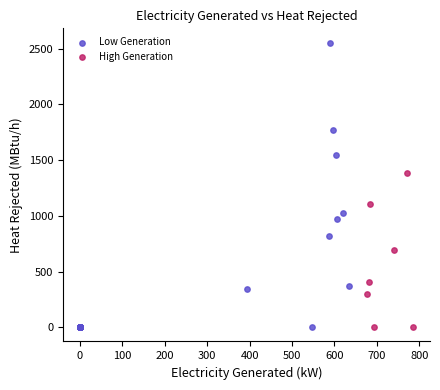

Which series has the widest spread of Y values?

Low Generation